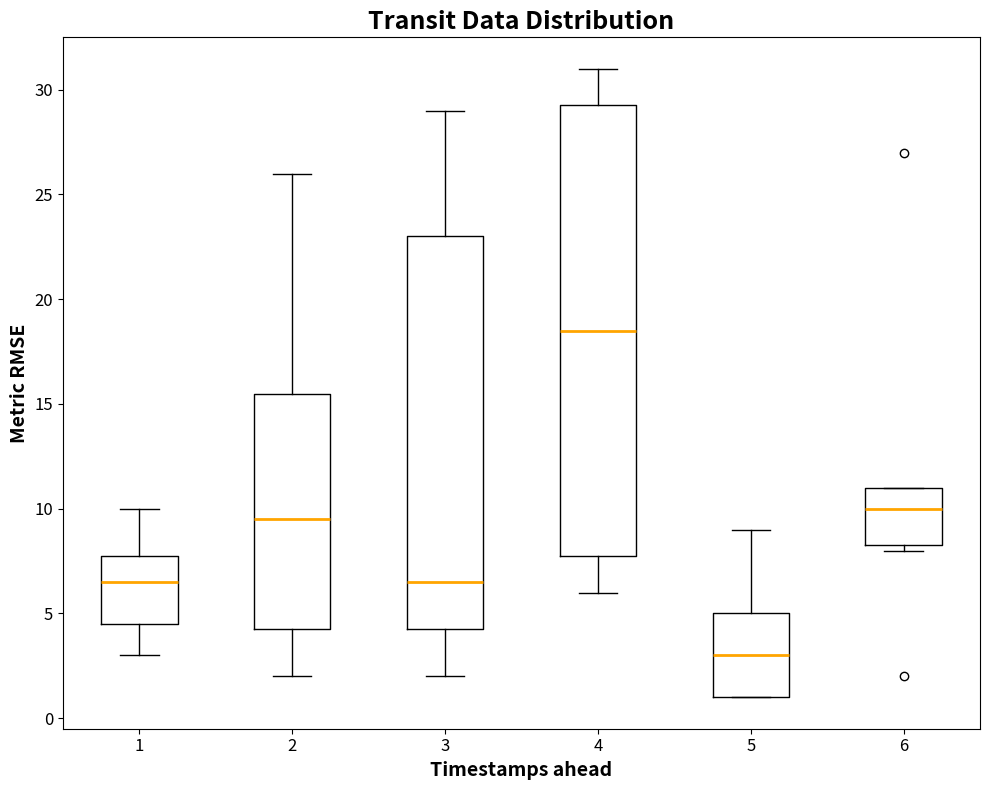

Where is the lower edge of the box at x = 5 on the y-axis? The values are not printed on the chart, so give them approximately, as read against the axis.

1.0